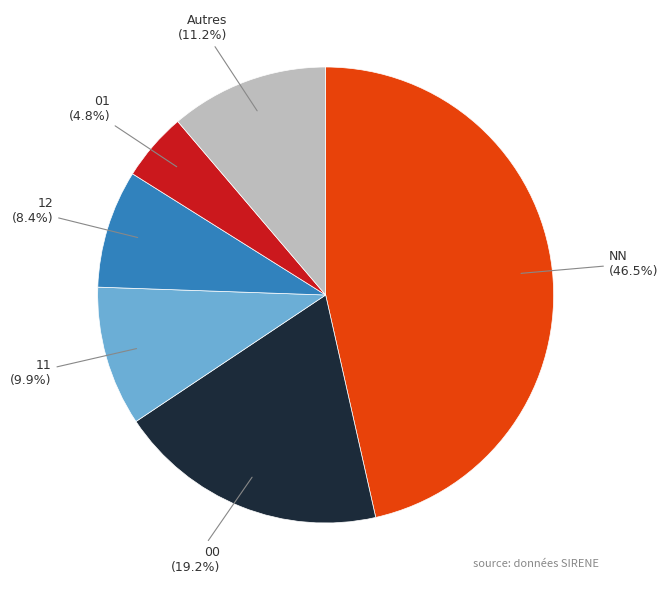

How many slices are in this pie chart?

6